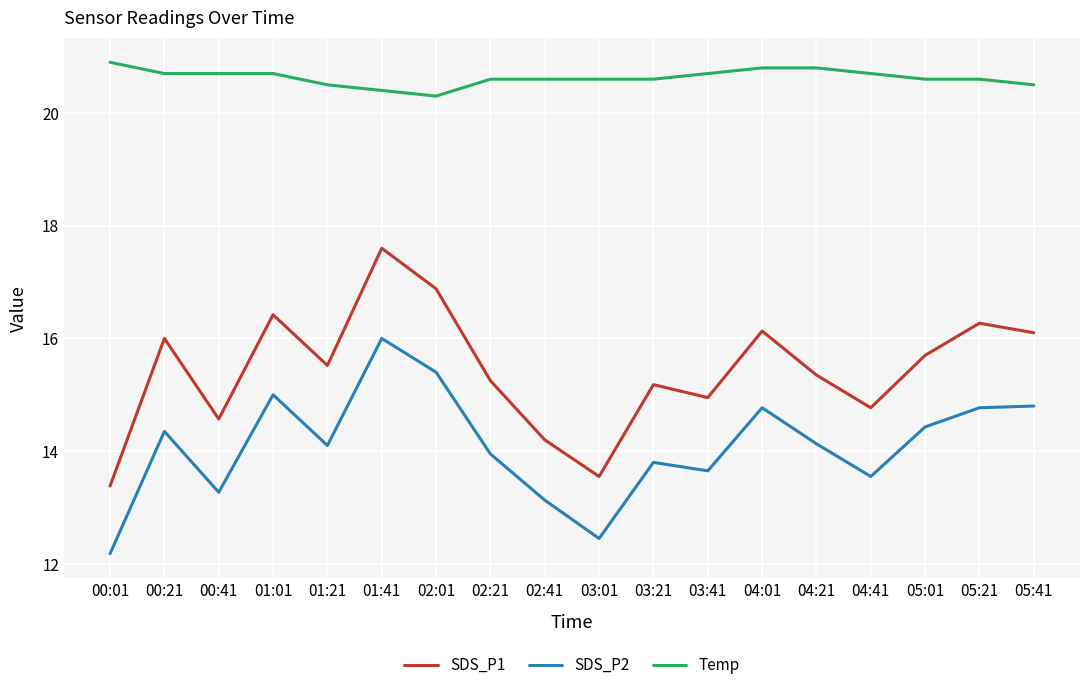

What is the greatest value displayed?

20.9